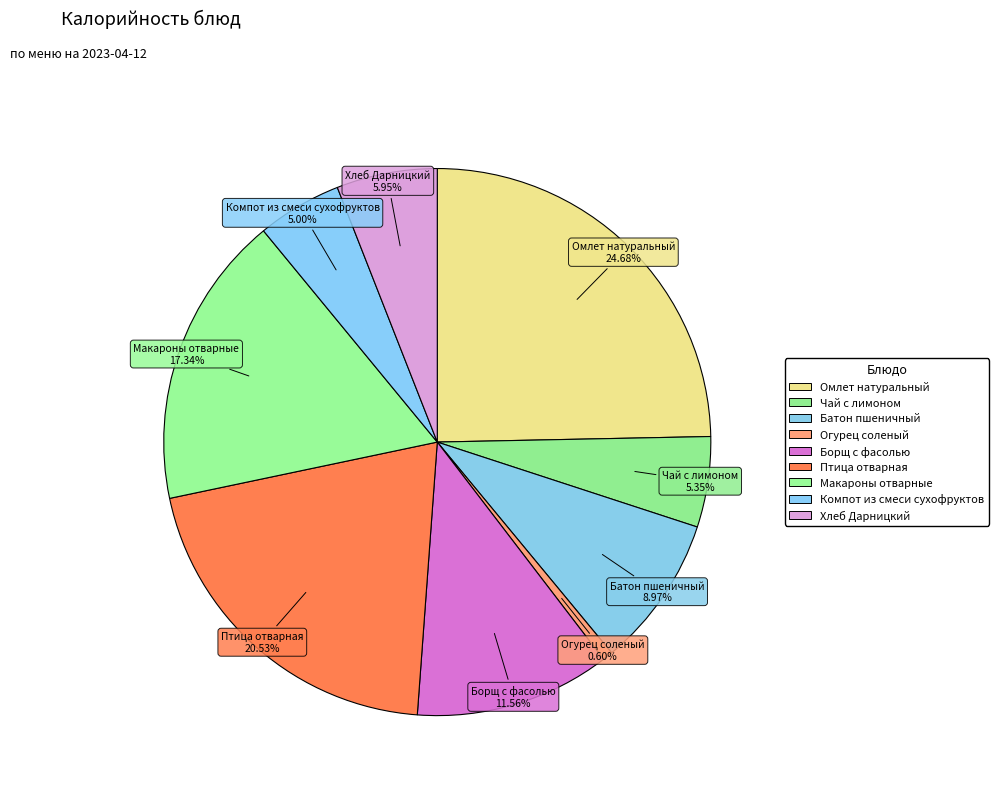

How many slices are in this pie chart?

9